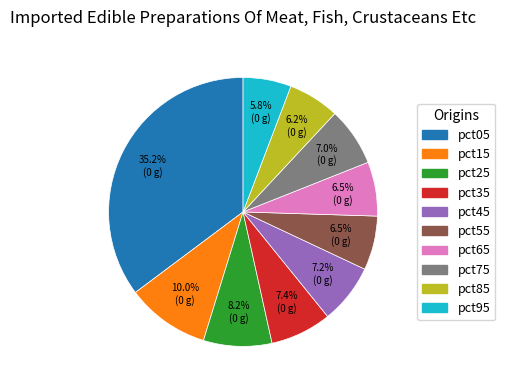

Is pct85 the majority of the pie?

No